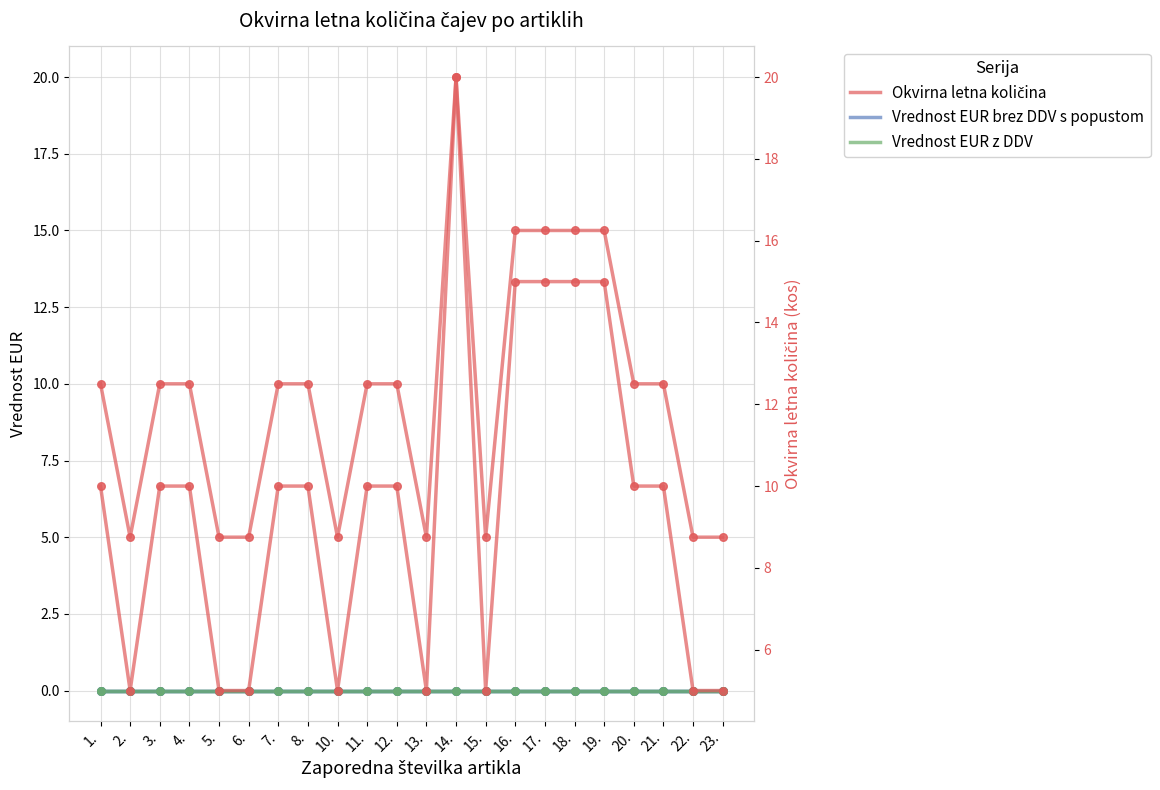

Which series has the widest spread of Y values?

Okvirna letna količina